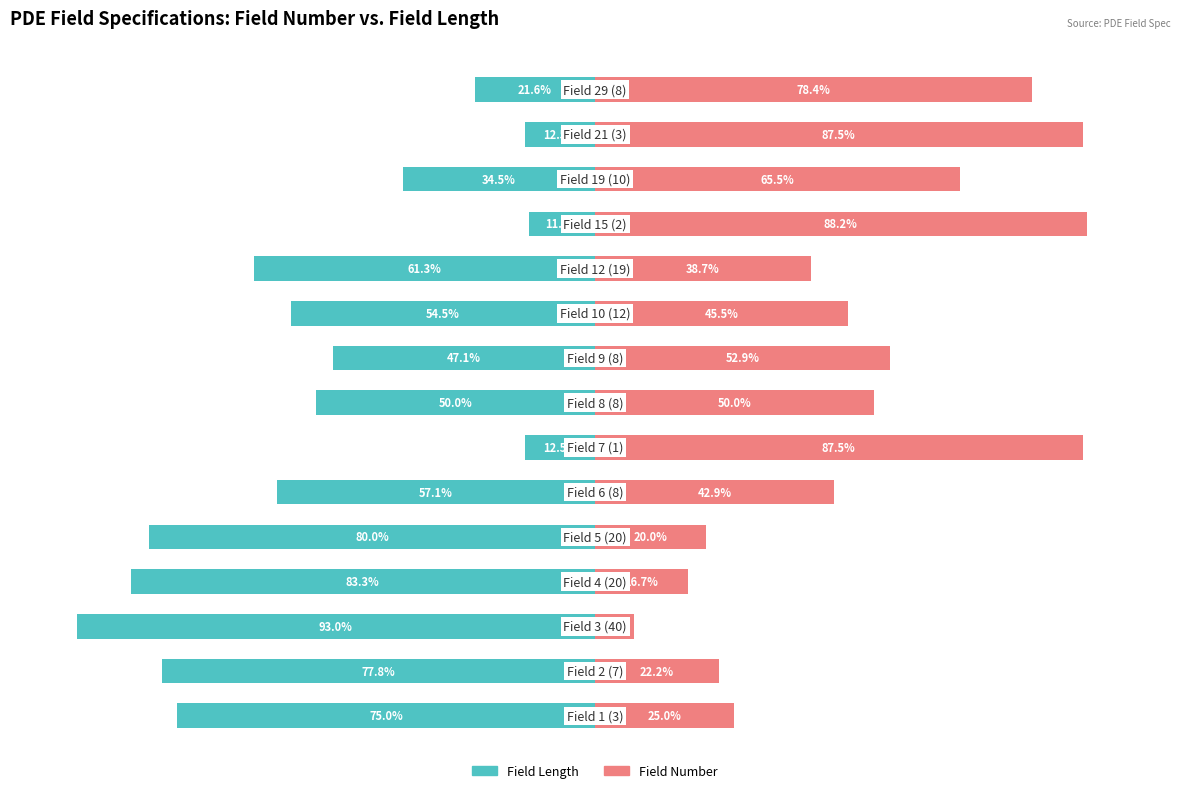

What is the sum of all Field Length values?

-772.0